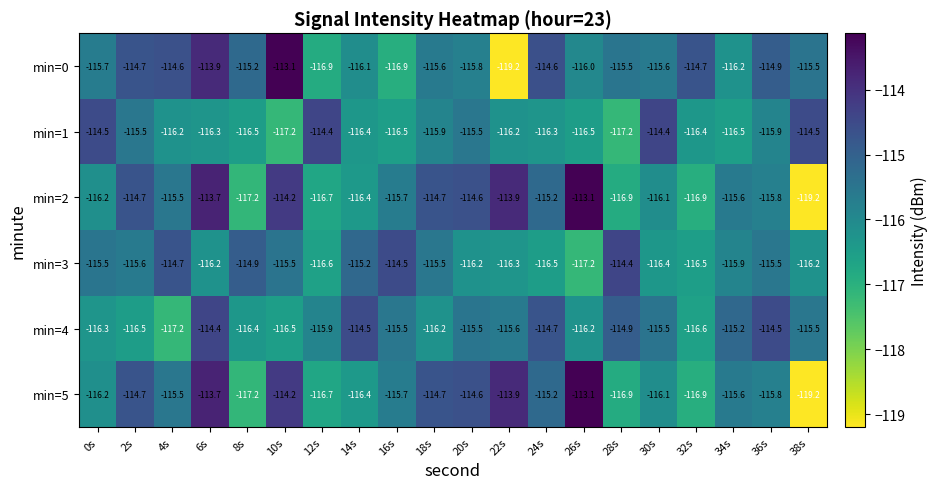

What is the highest value of the min=4 series?

-114.4